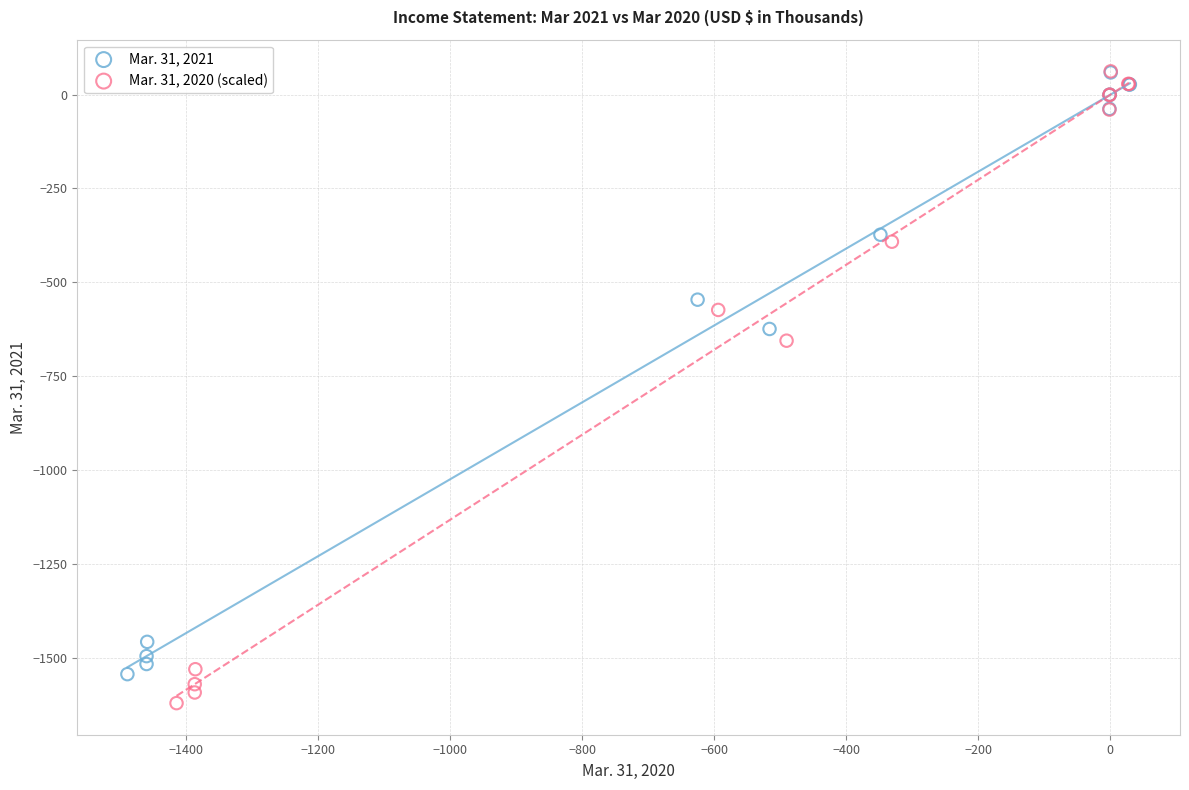

Which series contains the lowest Y value?

Mar. 31, 2020 (scaled)